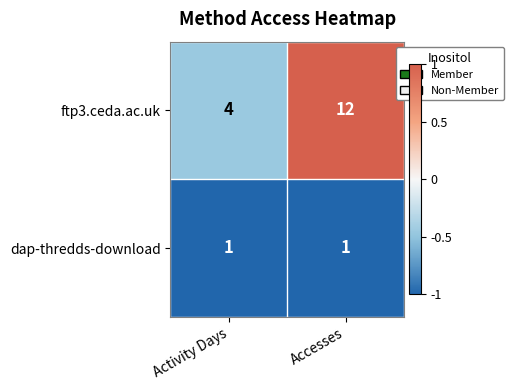

Which series has the largest range (max minus min)?

ftp3.ceda.ac.uk